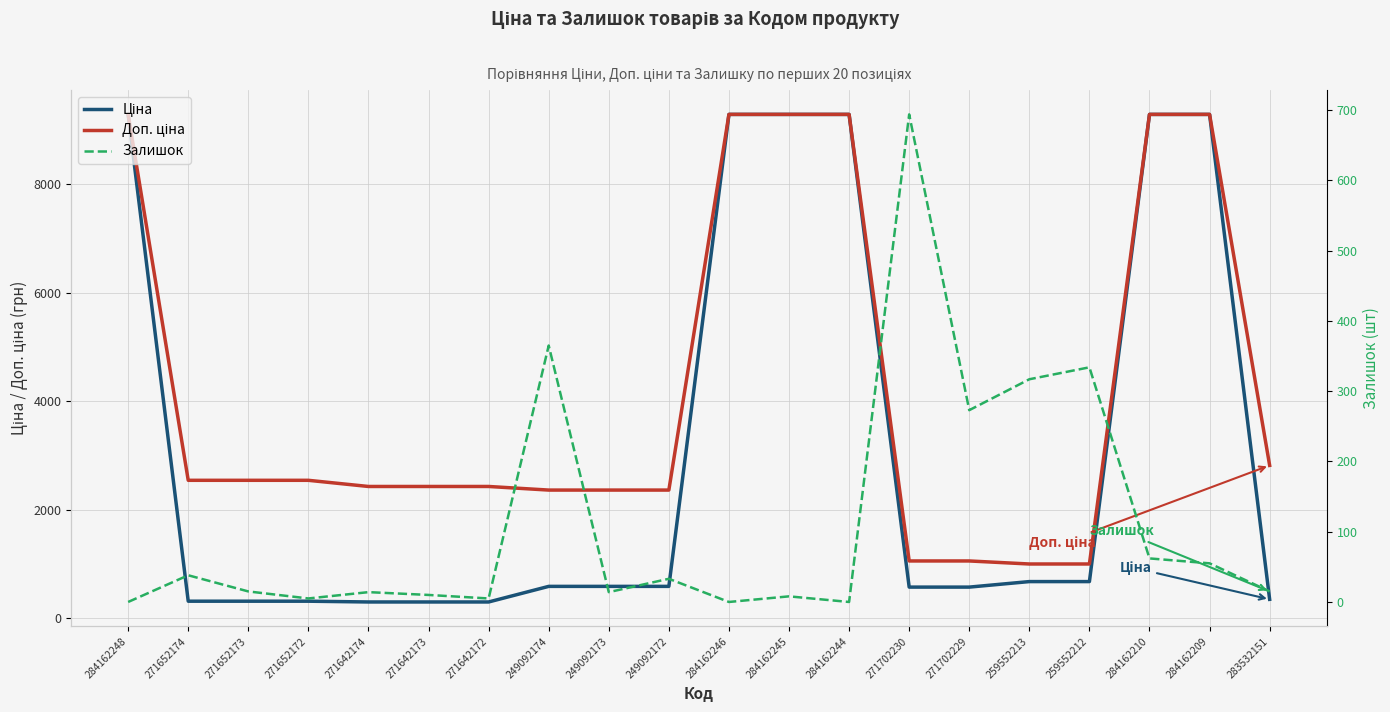

List the labels in order of Доп. ціна value, largest first.

284162248, 284162246, 284162245, 284162244, 284162210, 284162209, 283532151, 271652174, 271652173, 271652172, 271642174, 271642173, 271642172, 249092174, 249092173, 249092172, 271702230, 271702229, 259552213, 259552212